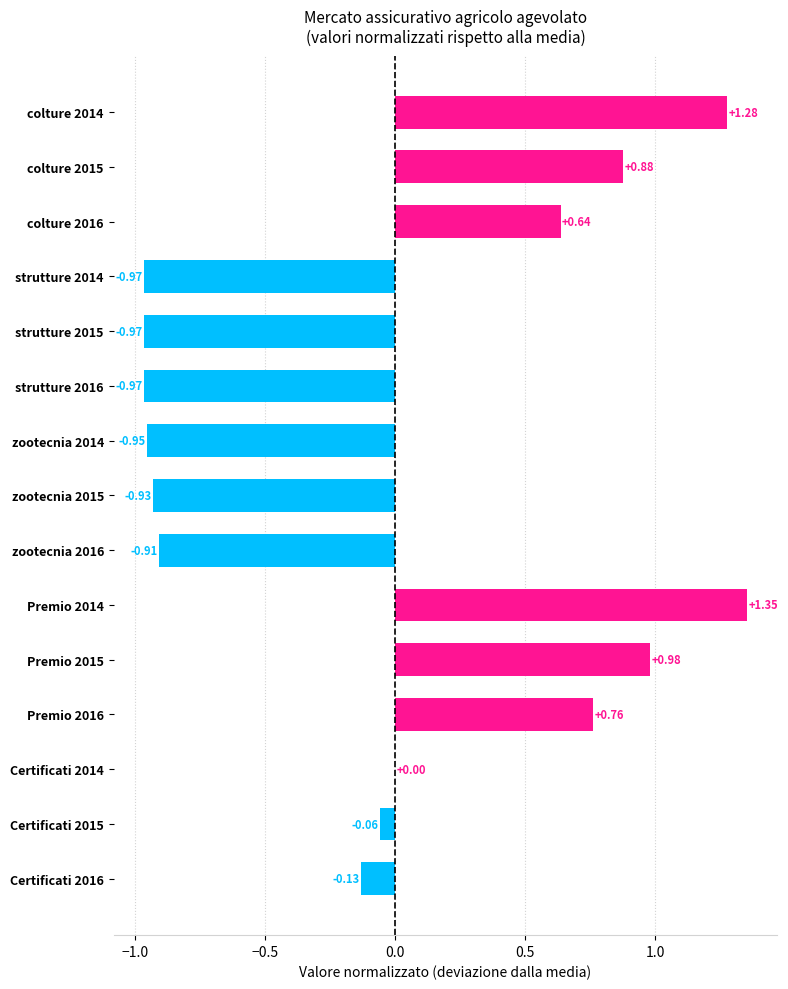

Between zootecnia 2014 and Premio 2014, which is larger?

Premio 2014